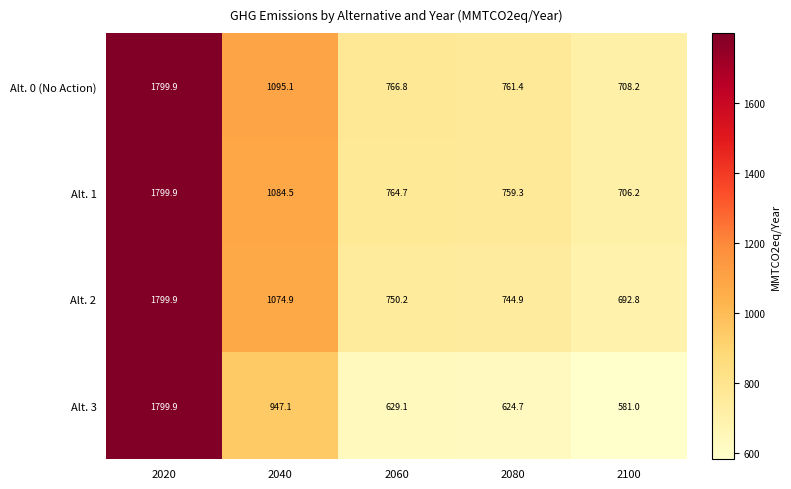

At which label does Alt. 0 (No Action) first exceed 766?

2020